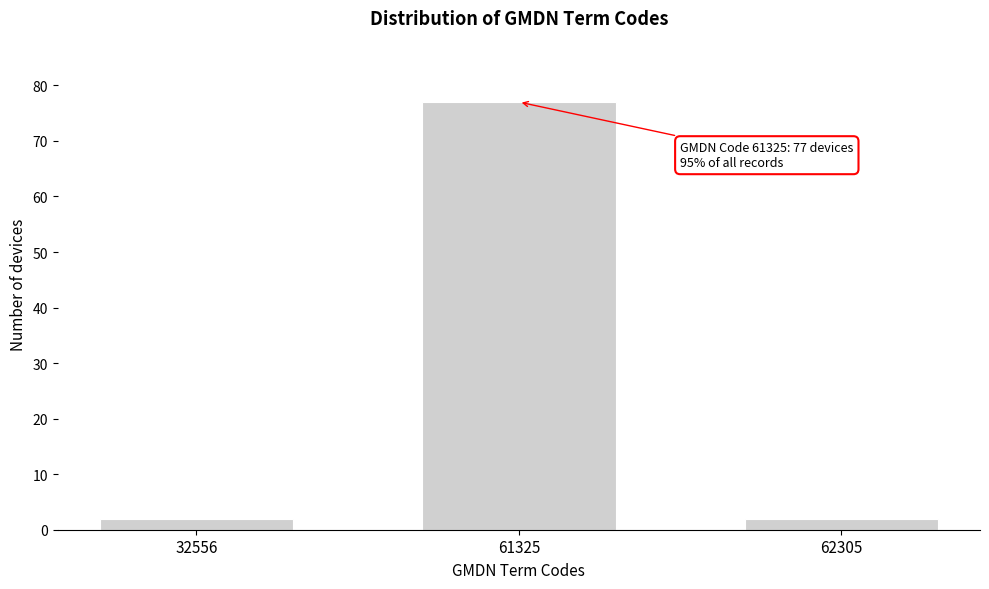

Reading right to left, list all the values displayed in this chart.

62305=2	61325=77	32556=2